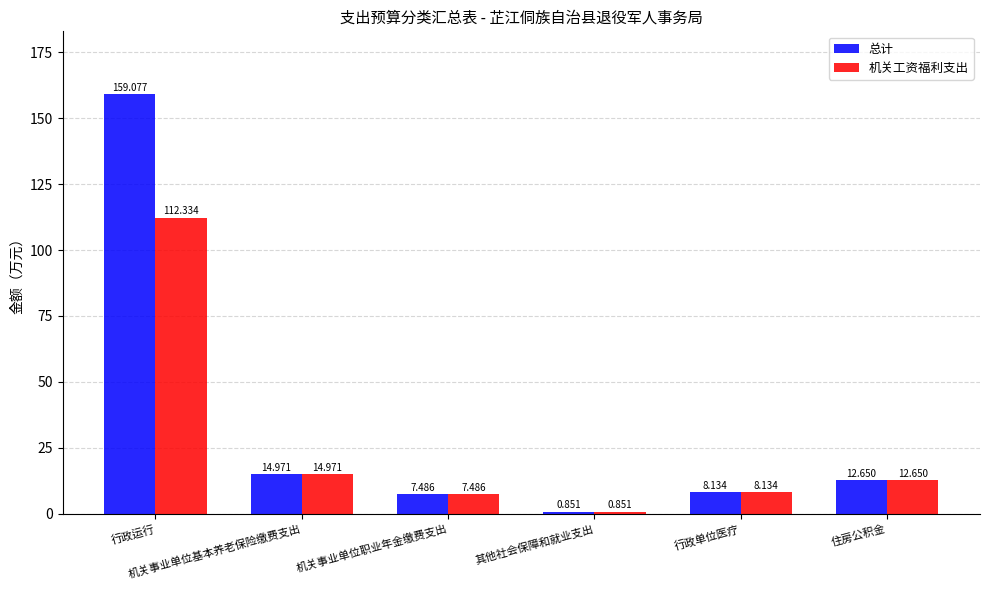

What is the total value across all series at 机关事业单位职业年金缴费支出?

15.0